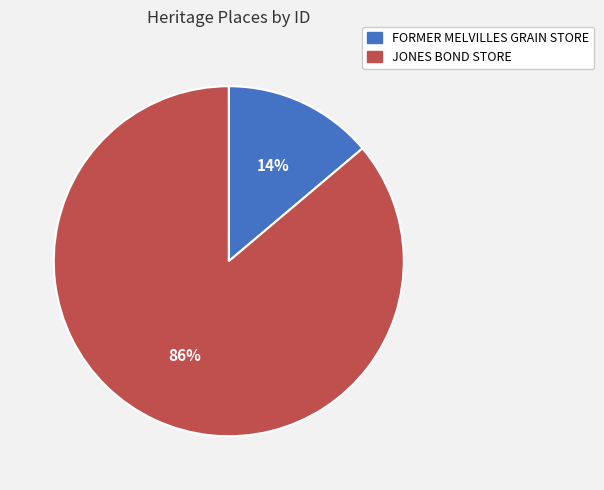

Rank the categories by value from lowest to highest.

FORMER MELVILLES GRAIN STORE, JONES BOND STORE